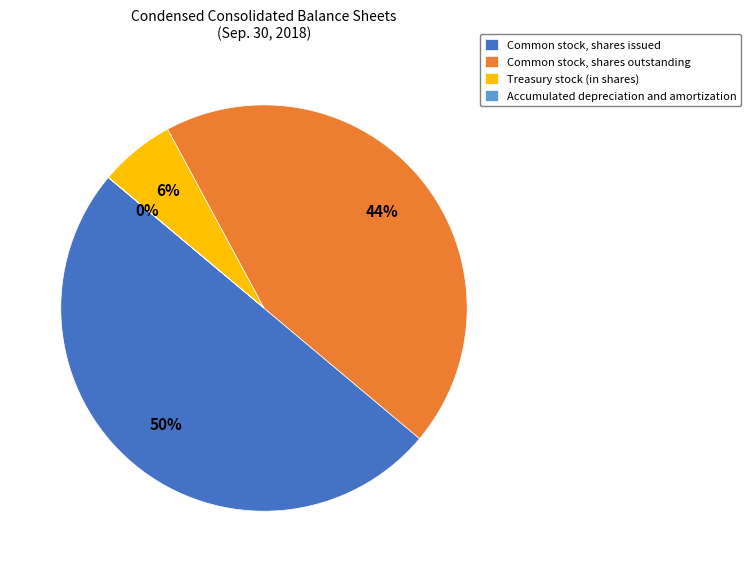

To the nearest percent, what is the difference between the Common stock, shares outstanding and Common stock, shares issued slice percentages?

6%